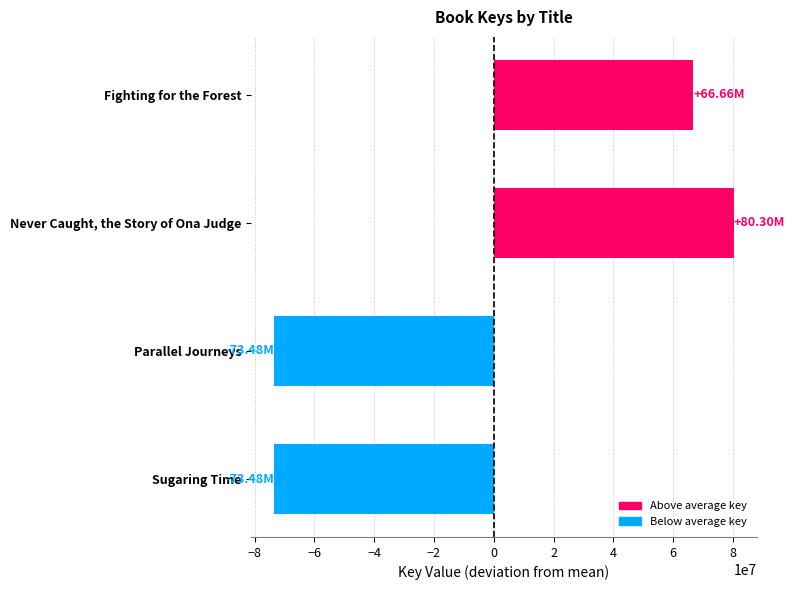

Rank the categories by value from lowest to highest.

Sugaring Time, Parallel Journeys, Fighting for the Forest, Never Caught, the Story of Ona Judge